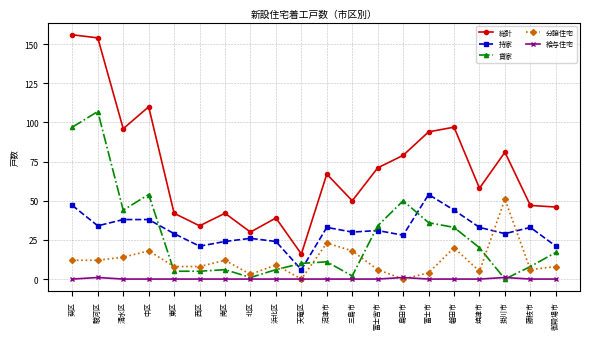

Which series has the largest range (max minus min)?

総計